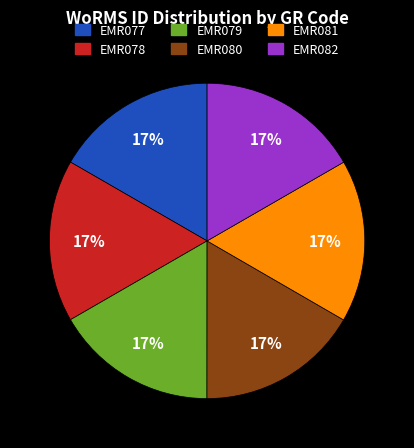

Is there a majority slice in this chart?

No